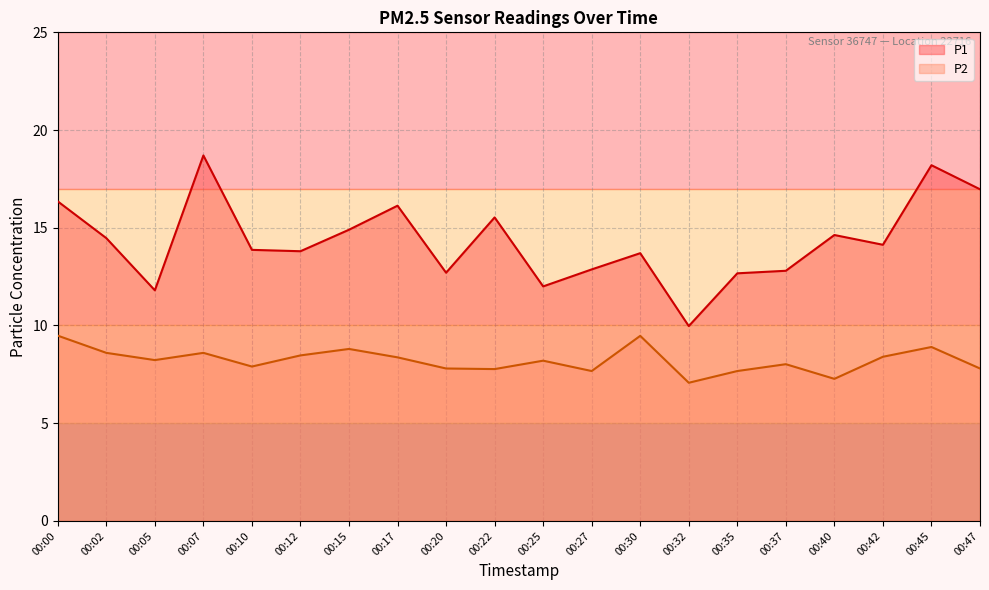

List the series in order of their overall mean, lowest first.

P2, P1